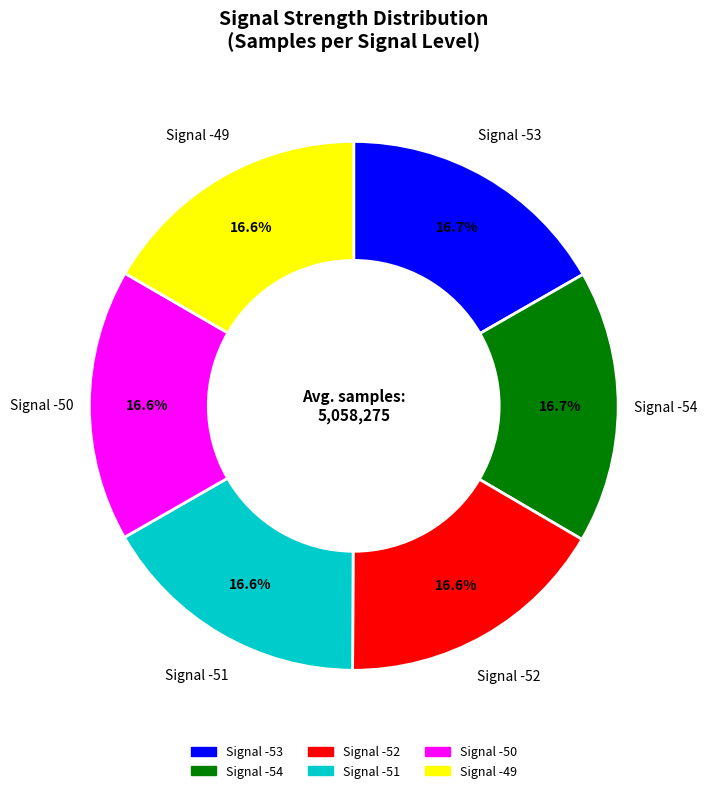

Is there any slice that represents more than half of the pie?

No